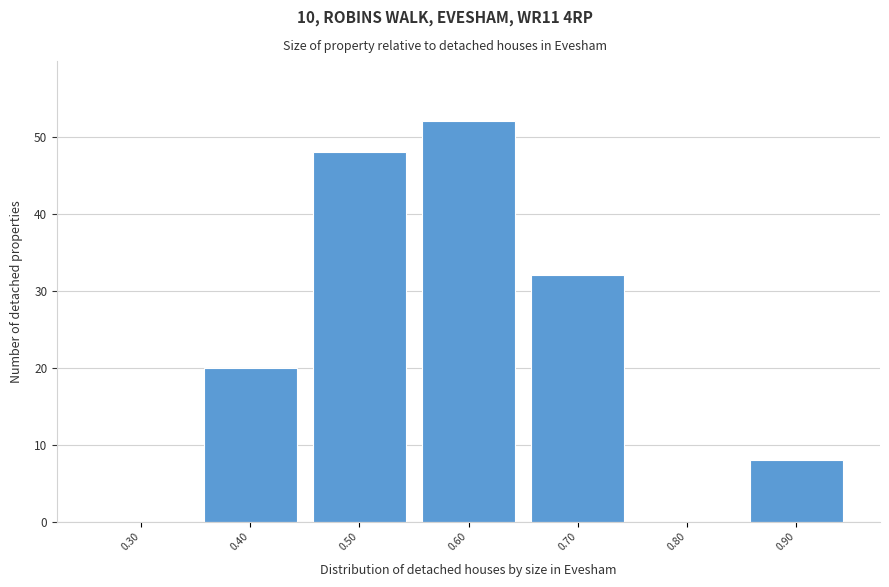

Reading left to right, list every bar in this chart as the range it spans on the x-axis followed by its height. The values are not printed on the chart, so give them approximately, as read against the axis.

0.25 to 0.35: 0
0.35 to 0.45: 20
0.45 to 0.55: 48
0.55 to 0.65: 52
0.65 to 0.75: 32
0.75 to 0.85: 0
0.85 to 0.95: 8